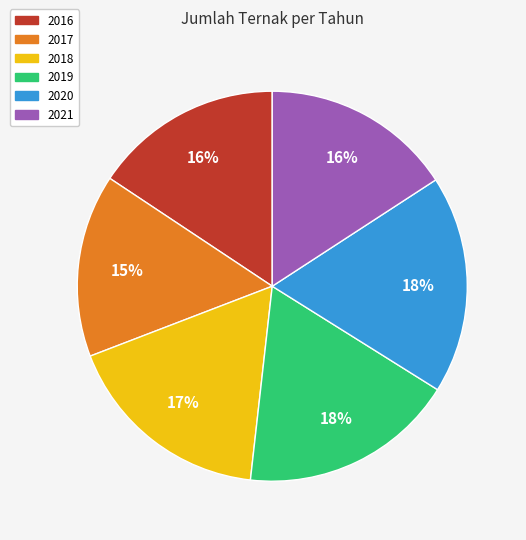

To the nearest percent, what is the combined percentage of 2017 and 2016?

31%